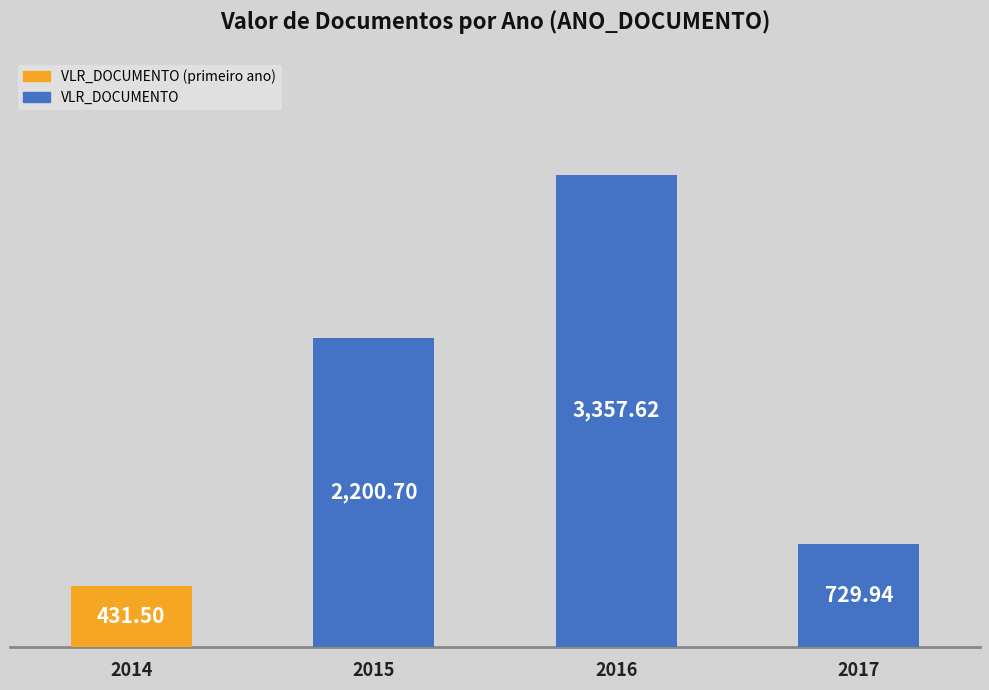

What is the approximate value at 2014?

431.5